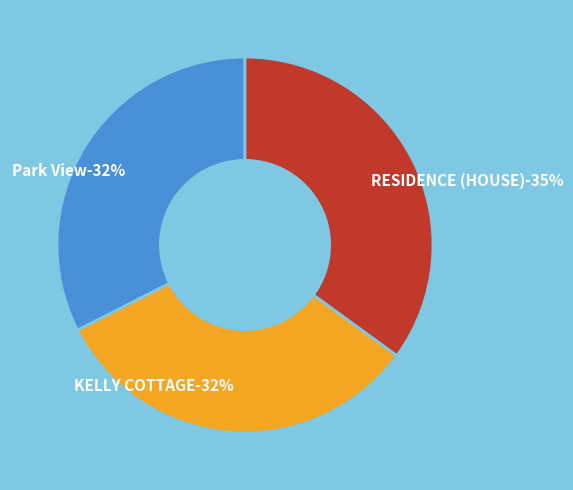

Rank the categories by value from highest to lowest.

RESIDENCE (HOUSE), KELLY COTTAGE, Park View